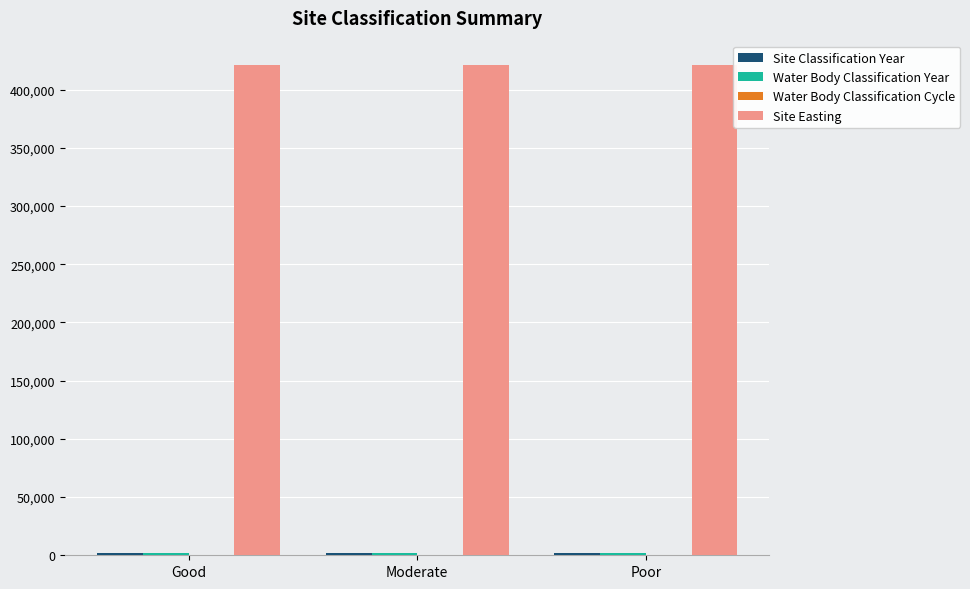

Which series has the largest total across all categories?

Site Easting